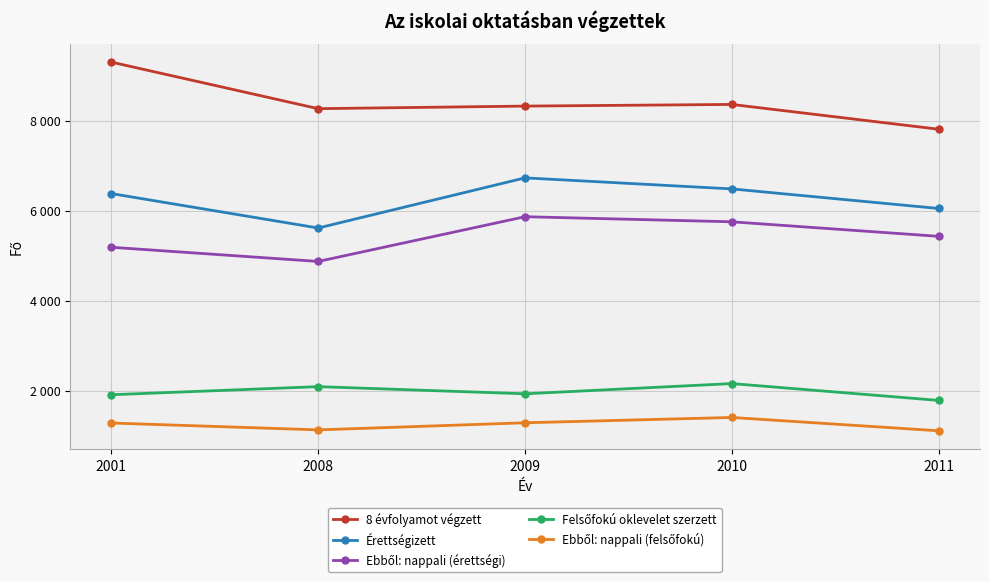

Is this an area chart (filled region under the line)?

No